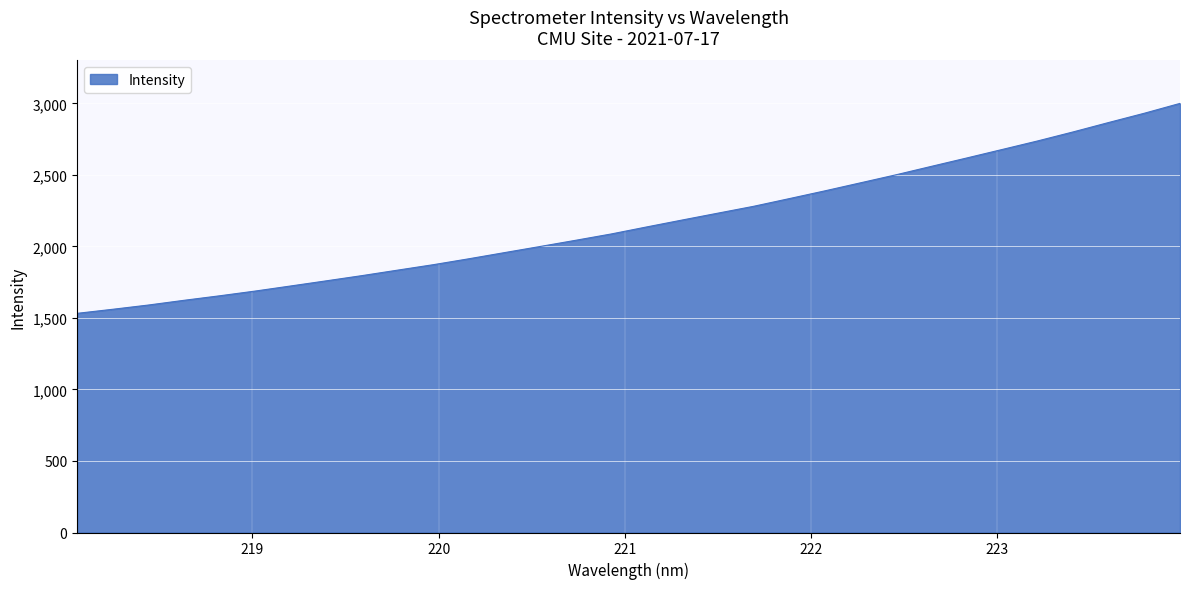

What is the difference between the maximum and minimum values?

1467.8